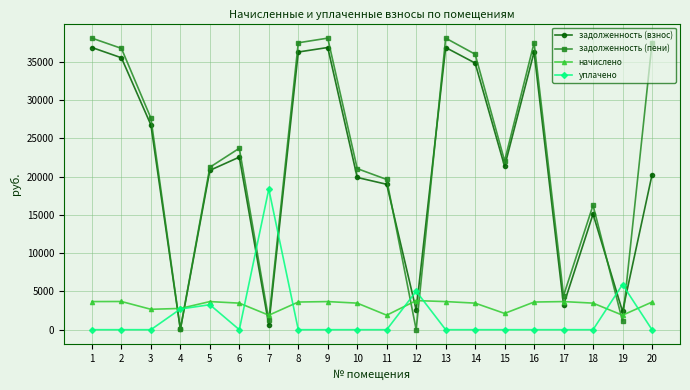

True or false: задолженность (взнос) has more than 1 points higher than both neighbors.

True